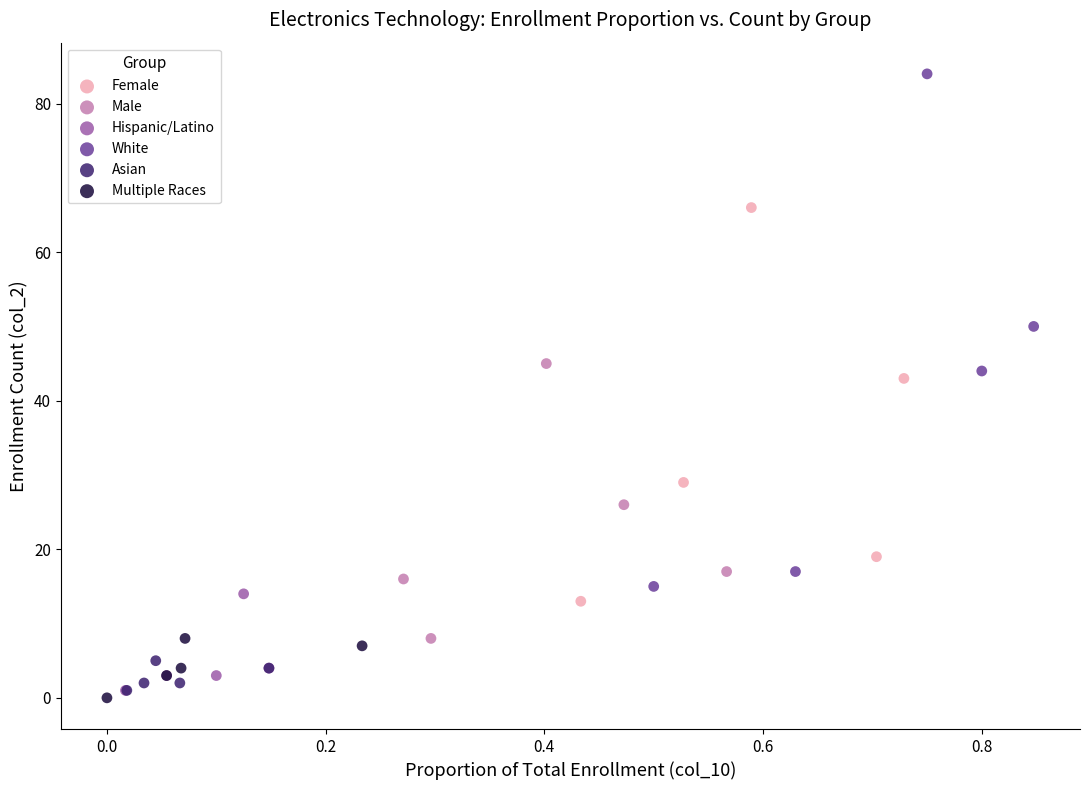

Which series reaches the maximum Y coordinate?

White